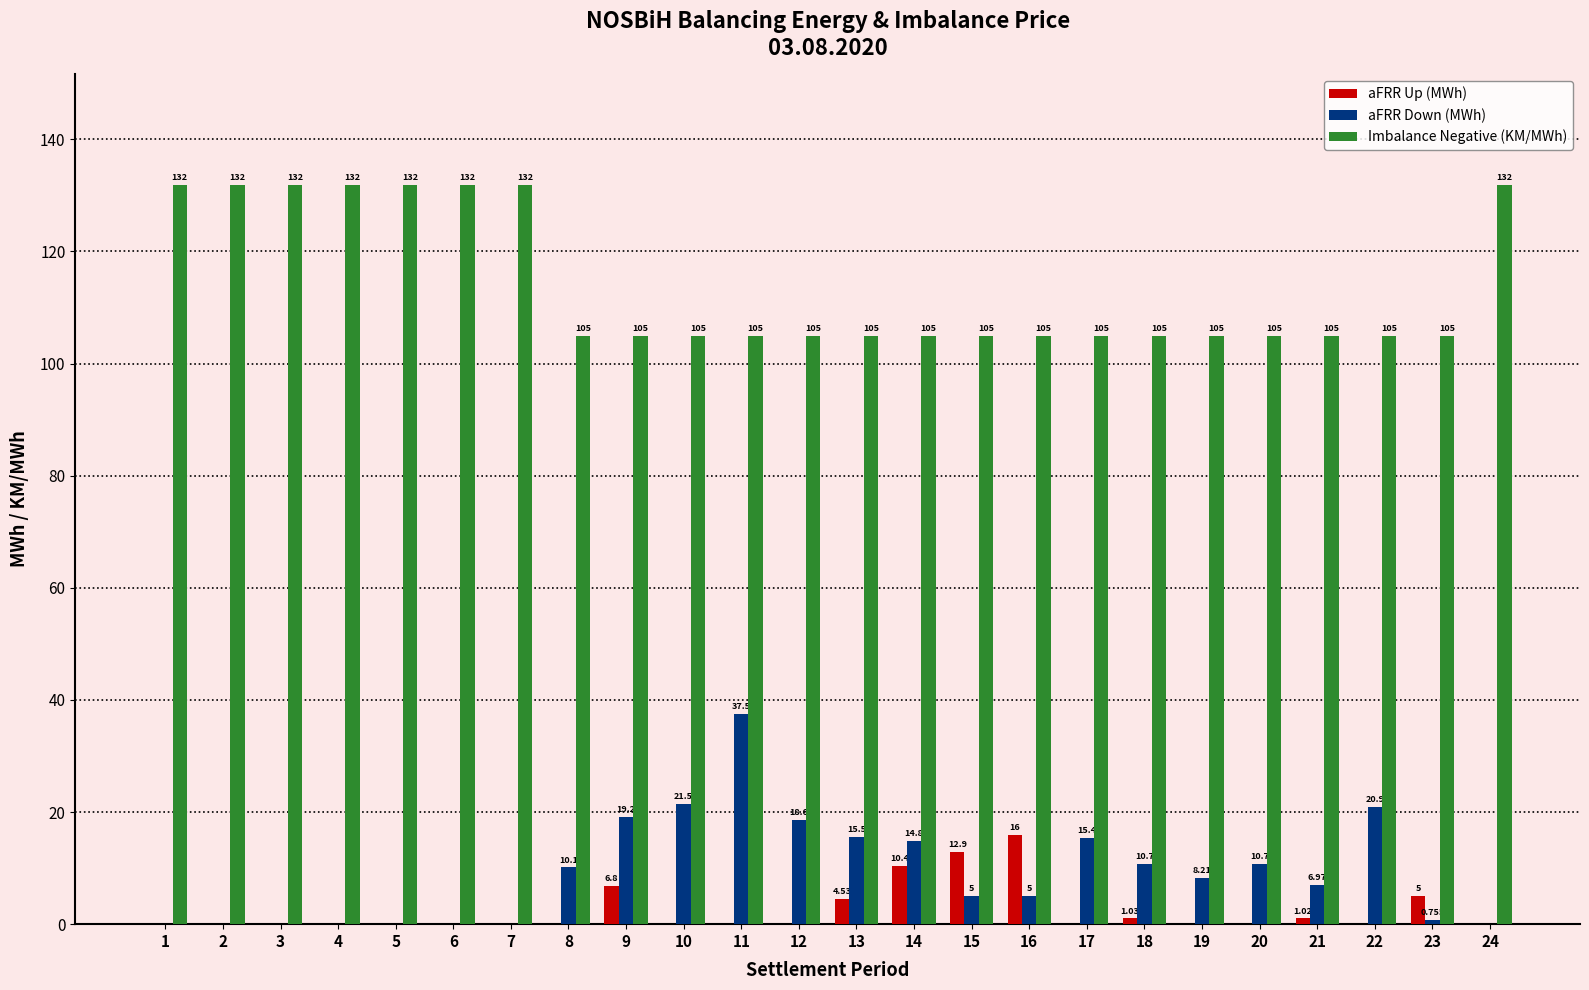

Which series has the largest total across all categories?

Imbalance Negative (KM/MWh)